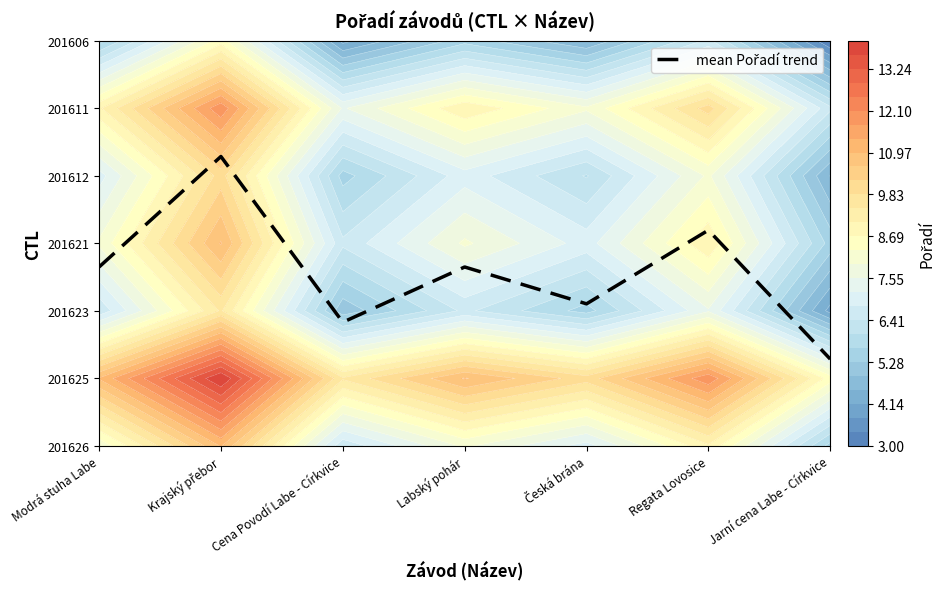

List the labels in order of value, largest first.

Krajský přebor, Regata Lovosice, Modrá stuha Labe, Labský pohár, Česká brána, Cena Povodí Labe - Církvice, Jarní cena Labe - Církvice